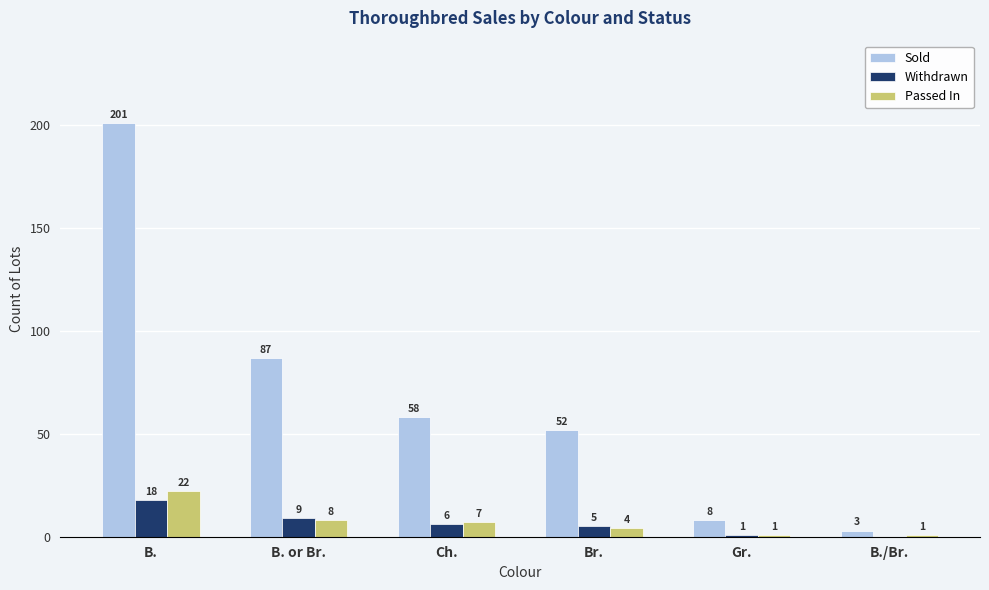

What is the total value across all series at Br.?

61